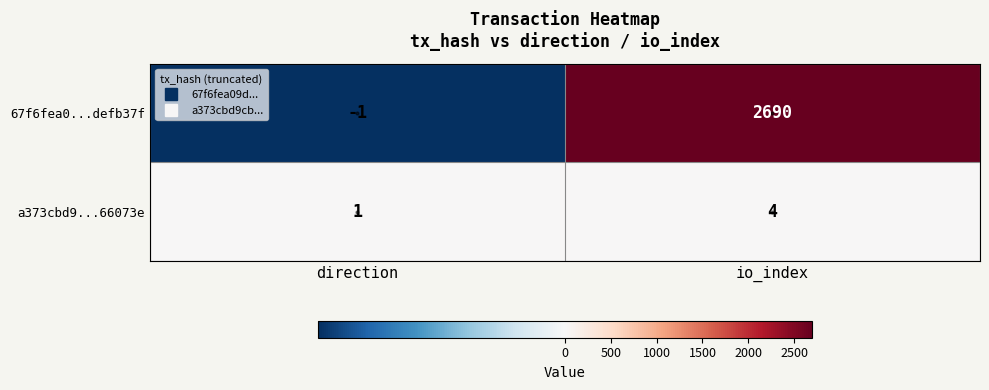

What is the smallest value displayed?

-1